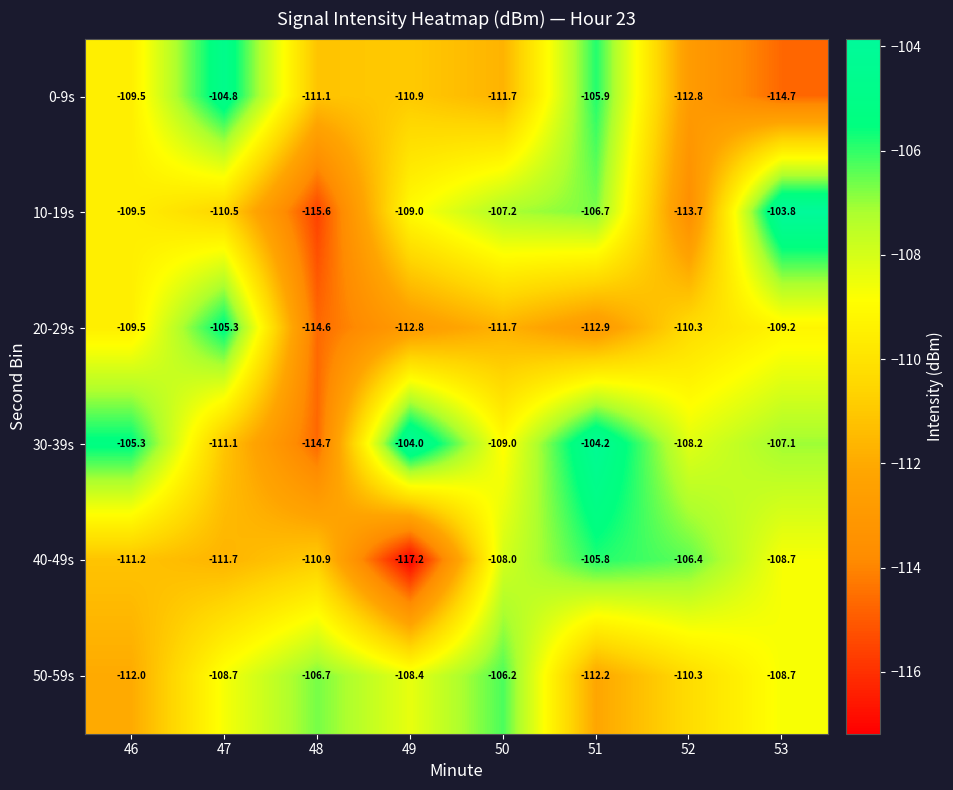

The 40-49s series shows -166.5 at 51. True or false?

False